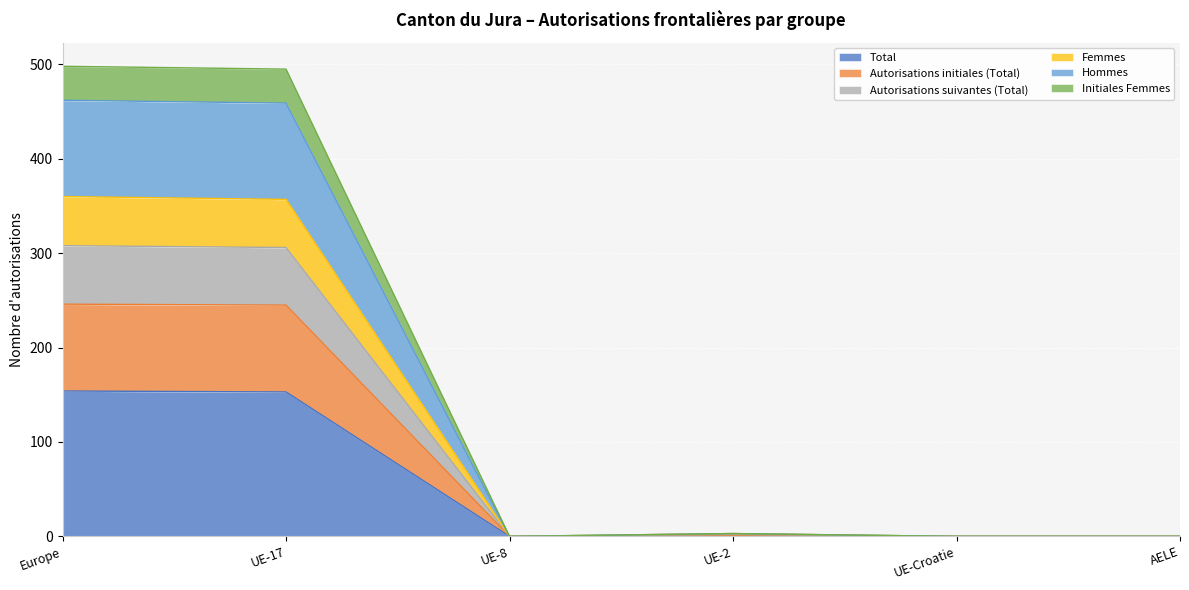

Does the chart display data point markers on the line(s)?

No